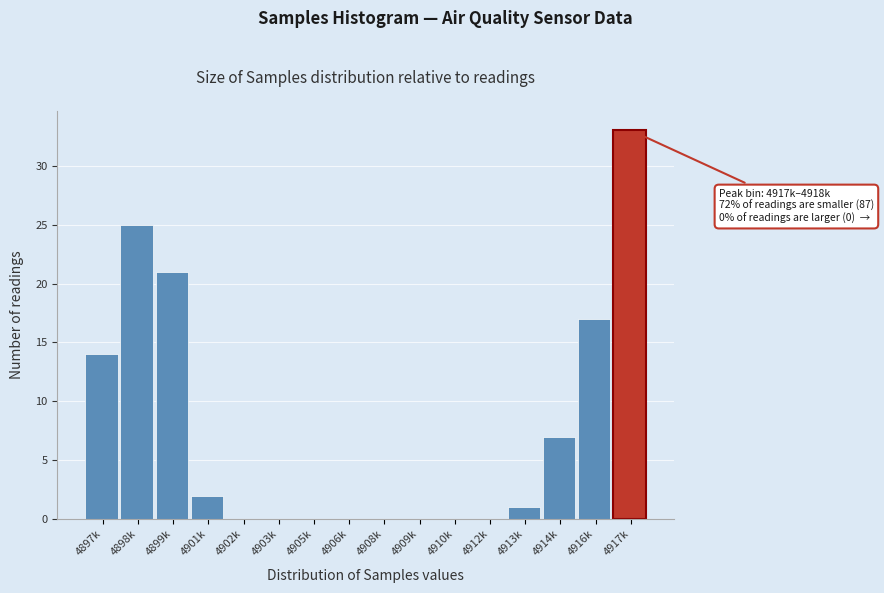

Reading left to right, what are all the values shown in this chart?

4897k=14	4898k=25	4899k=21	4901k=2	4902k=0	4903k=0	4905k=0	4906k=0	4908k=0	4909k=0	4910k=0	4912k=0	4913k=1	4914k=7	4916k=17	4917k=33